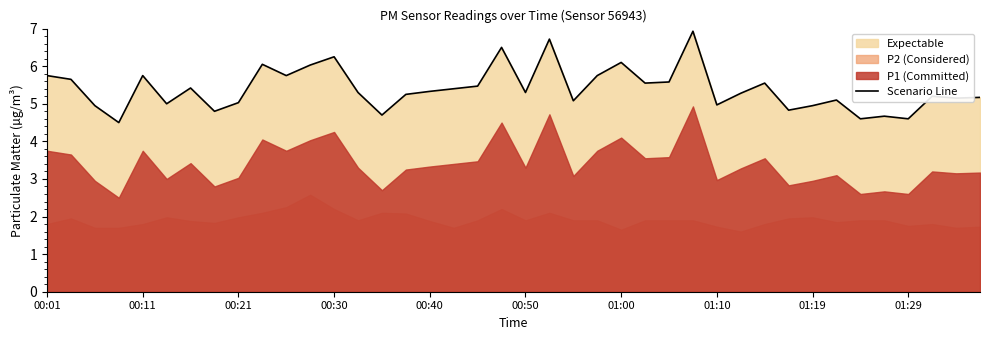

What is the maximum value for Scenario Line?

6.9